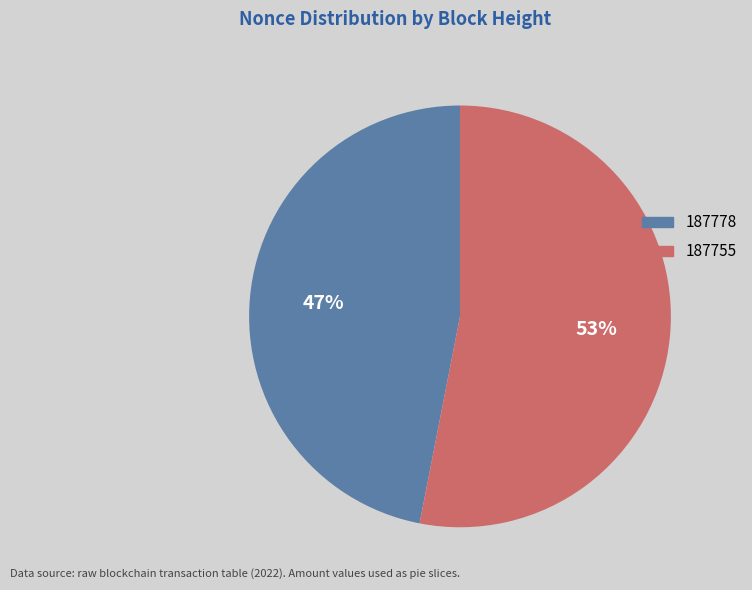

Which has a higher value, 187778 or 187755?

187755